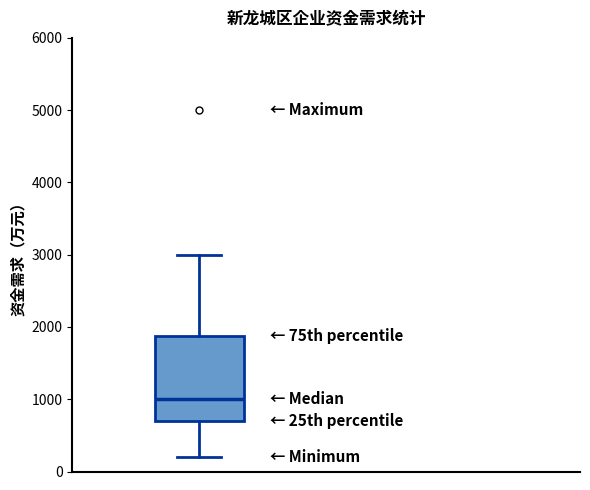

Transcribe this box plot: give where the median line is, the range the box spans, and where the two whiskers end, as read against the y-axis. The values are not printed on the chart, so give them approximately, as read against the axis.

median 1000, box 700 to 1900, whiskers 200 to 3000